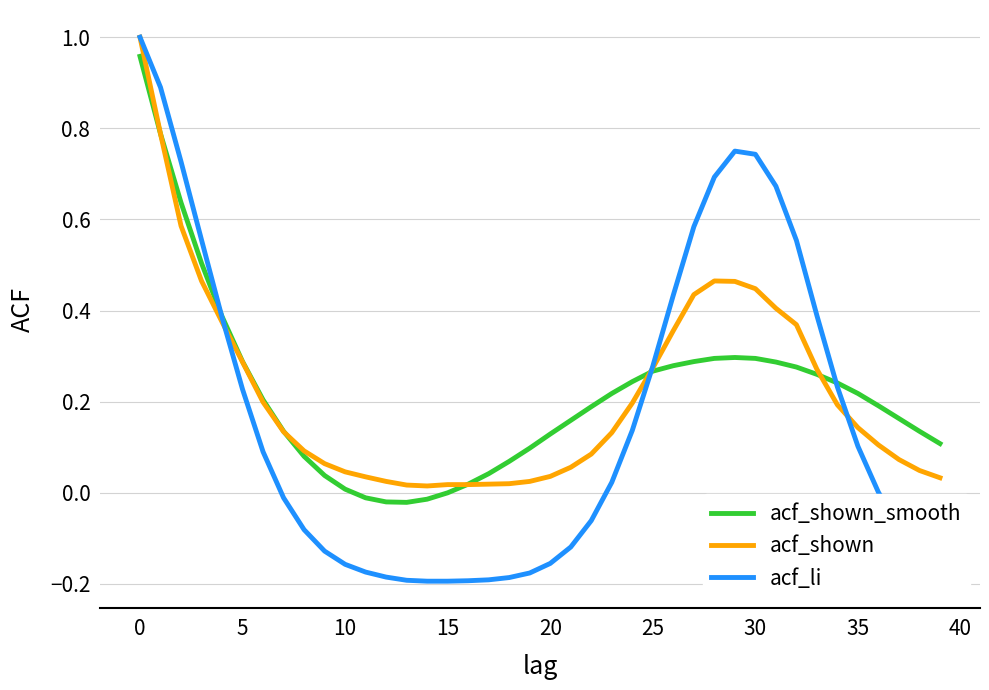

In acf_shown_smooth, how many points are lower than both neighbors (excluding endpoints)?

1